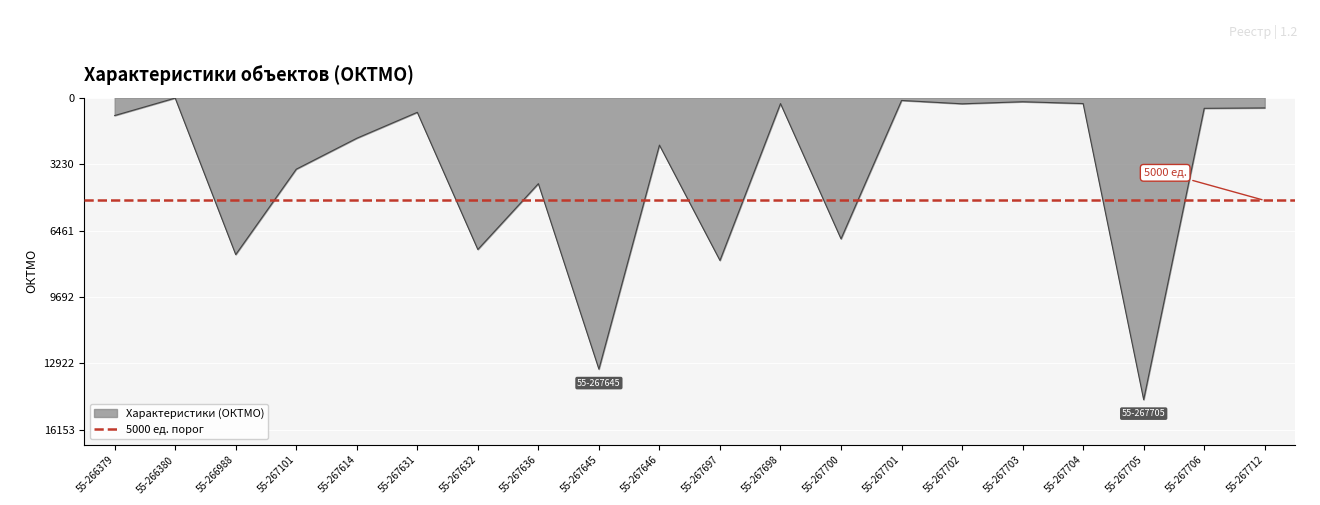

What is the sum of the values at 55-267705 and 55-267697?

-22601